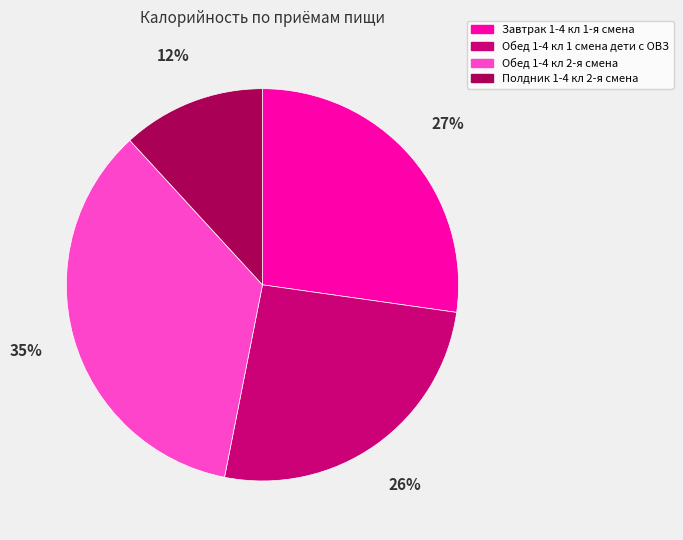

To the nearest percent, what is the average slice percentage?

25%